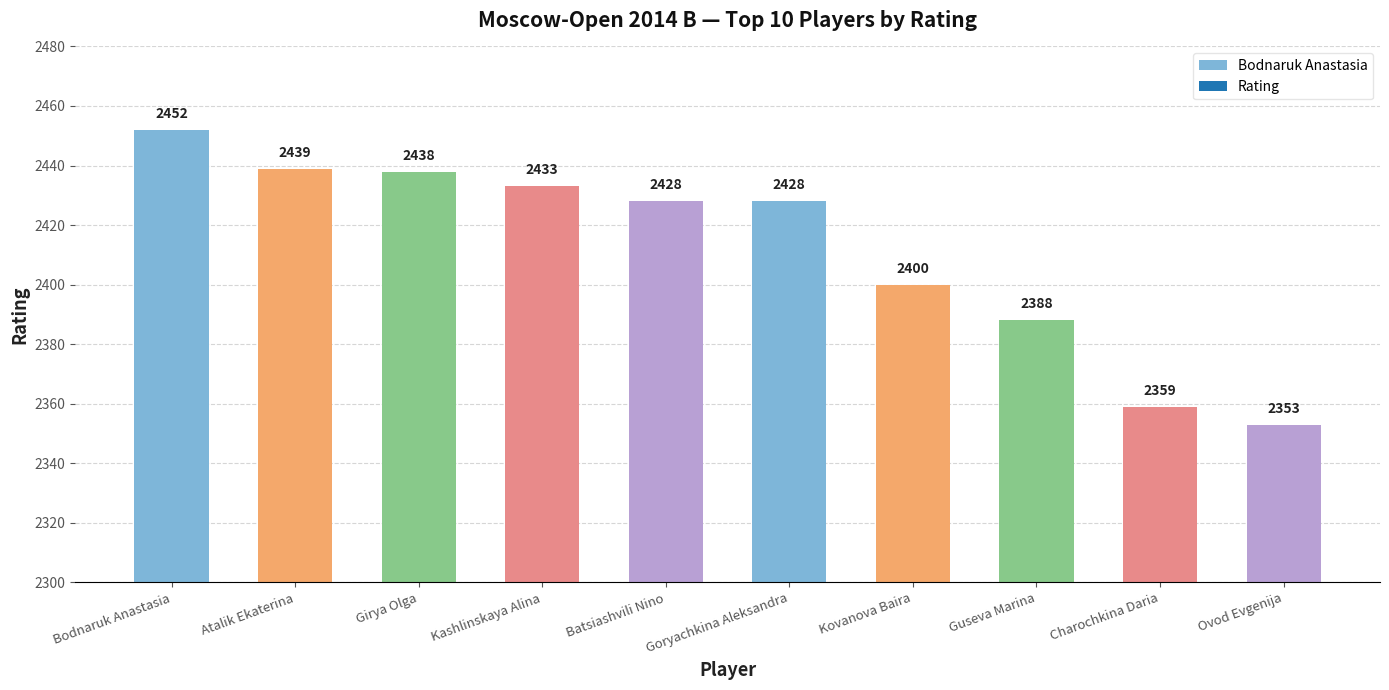

Reading left to right, list all the values displayed in this chart.

Bodnaruk Anastasia=2452	Atalik Ekaterina=2439	Girya Olga=2438	Kashlinskaya Alina=2433	Batsiashvili Nino=2428	Goryachkina Aleksandra=2428	Kovanova Baira=2400	Guseva Marina=2388	Charochkina Daria=2359	Ovod Evgenija=2353